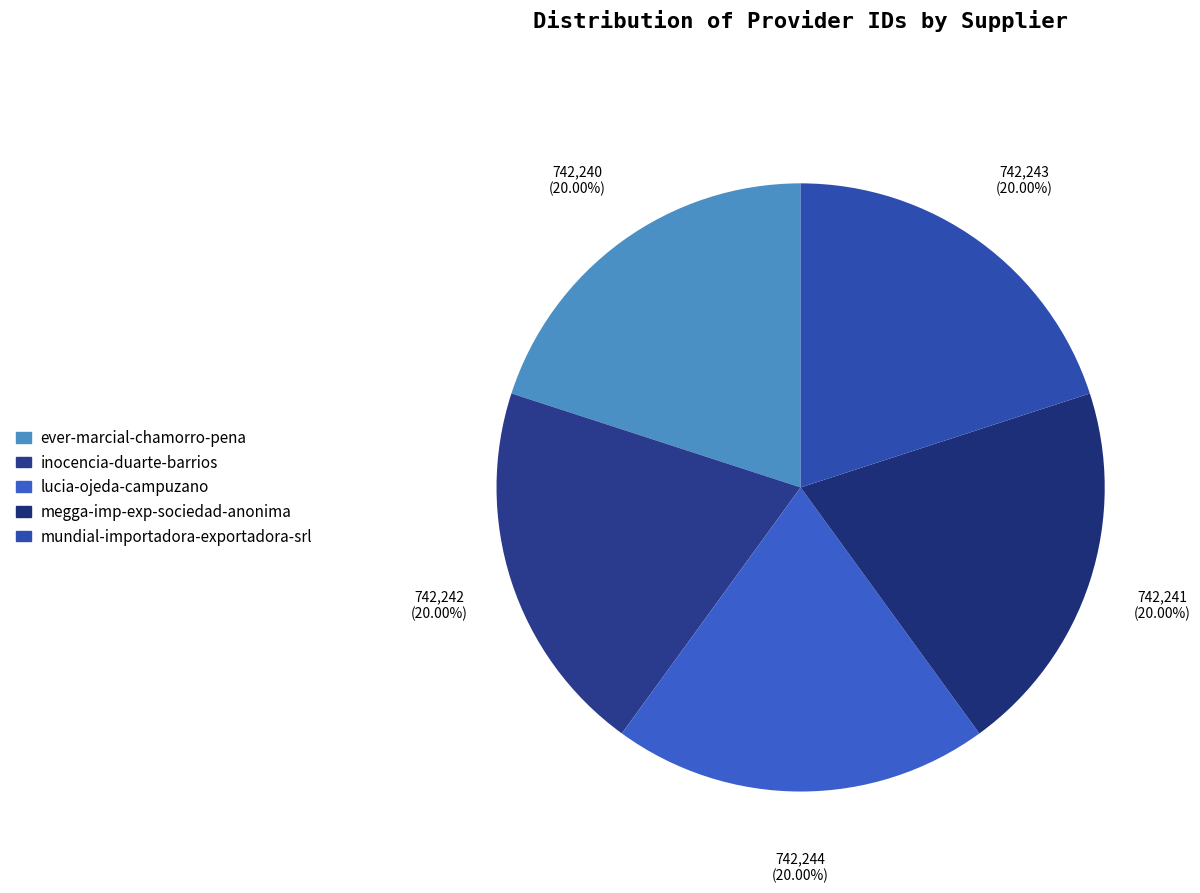

True or false: mundial-importadora-exportadora-srl accounts for 27% of the total.

False